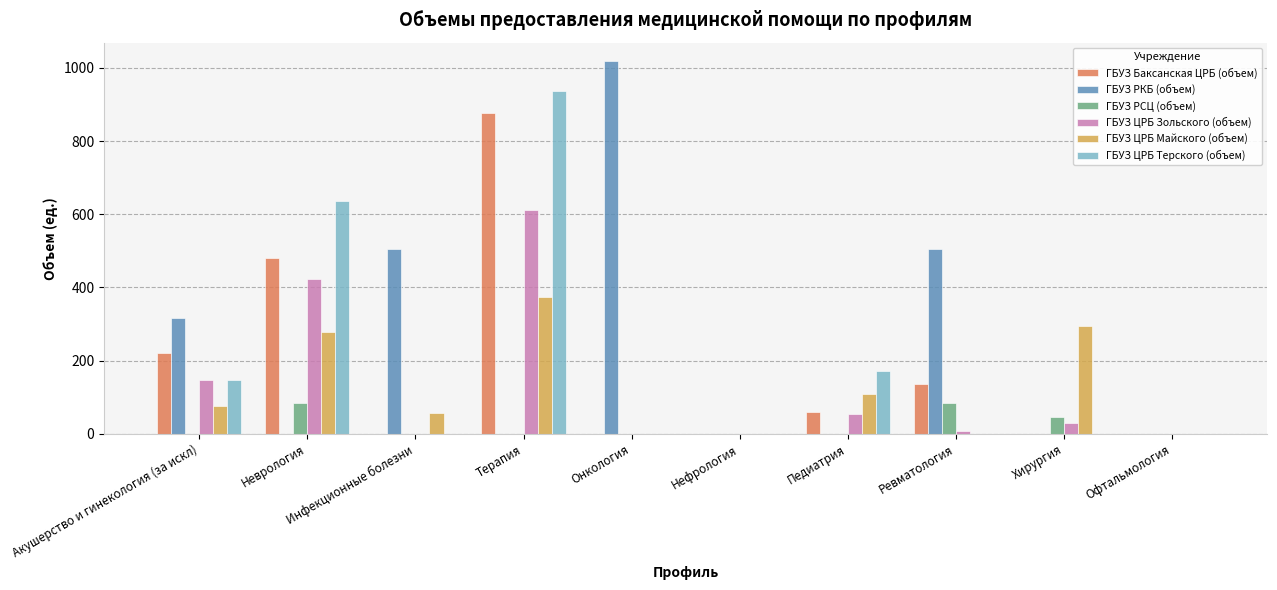

What is the spread (max minus min) of values at Ревматология?

506